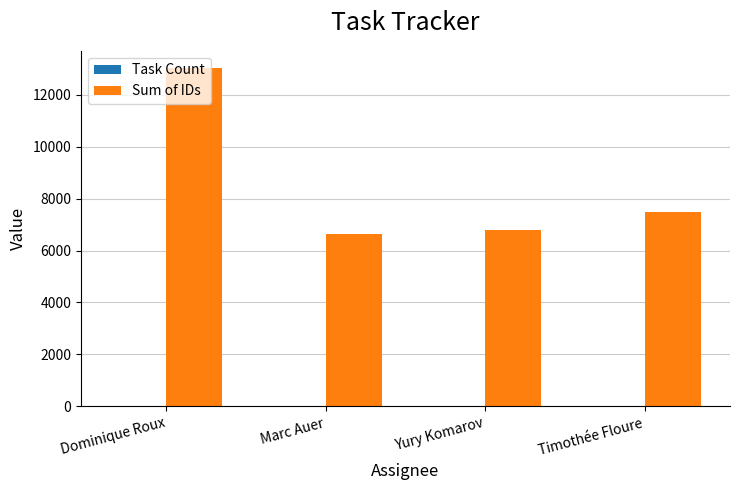

At which category is the sum across all series the highest?

Dominique Roux